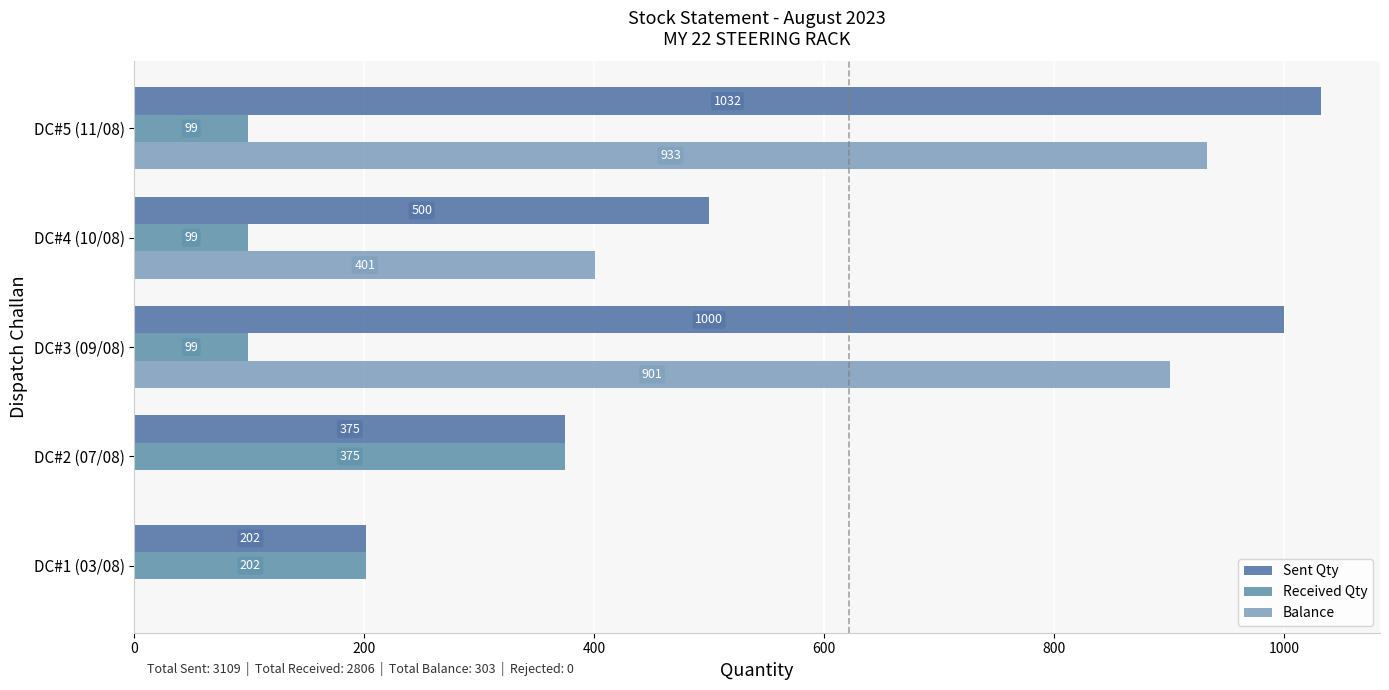

Reading left to right, list all the values displayed in this chart.

Sent Qty: 0=202	200=375	400=1000	600=500	800=1032
Received Qty: 0=202	200=375	400=99	600=99	800=99
Balance: 0=0	200=0	400=901	600=401	800=933